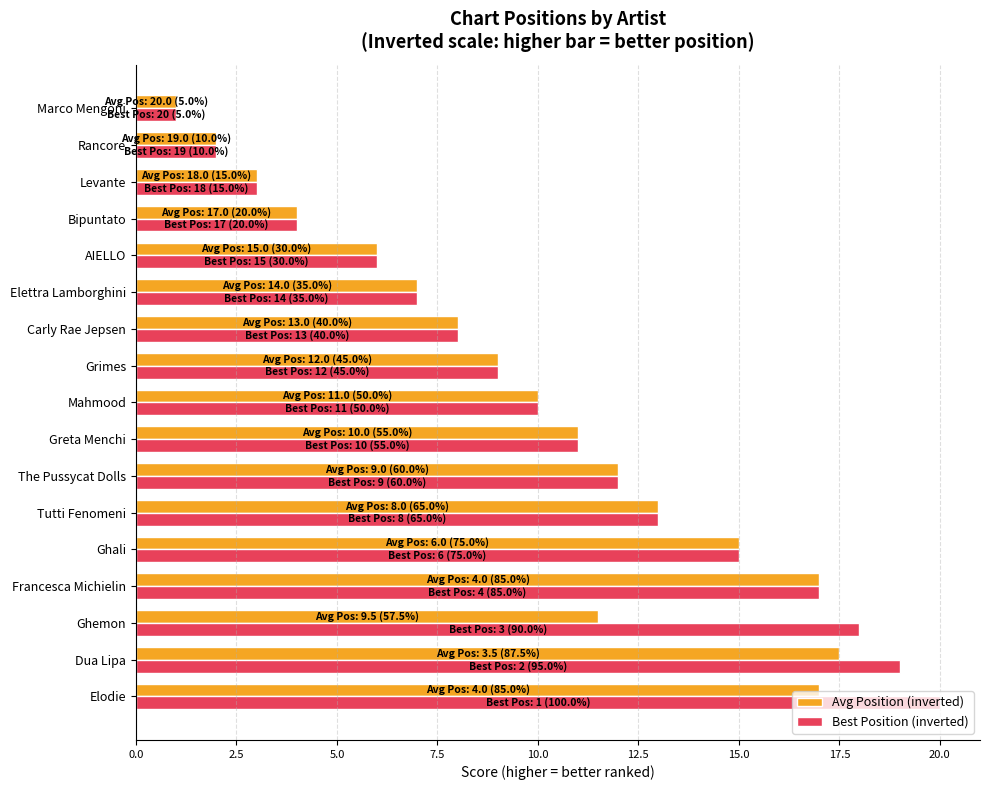

What is the difference between the maximum and second lowest values in the Best Position (inverted) series?

18.0